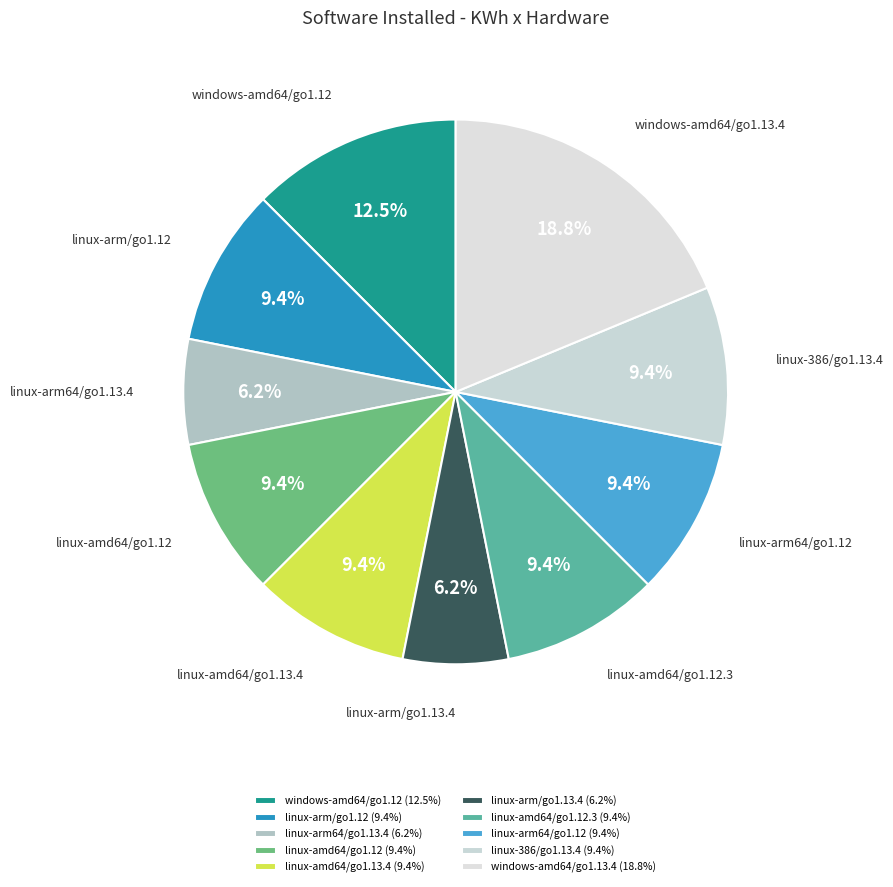

How many segments does this pie chart have?

10